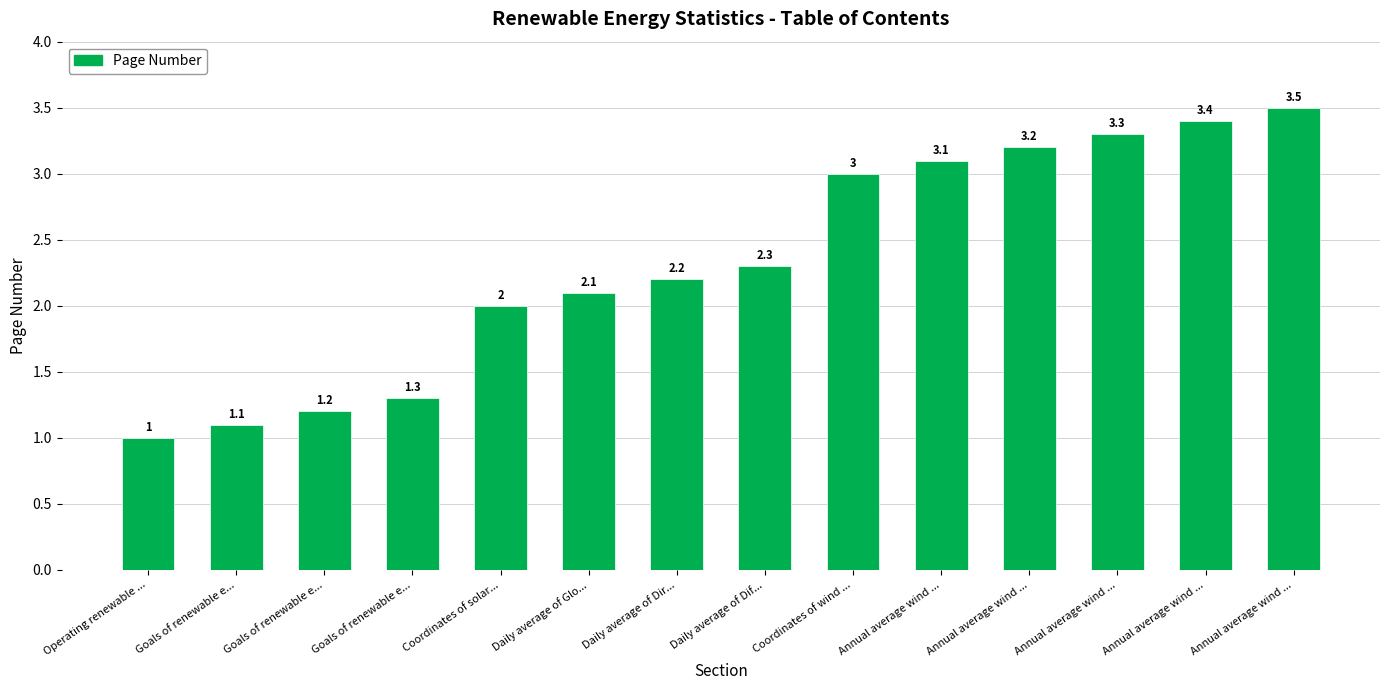

How many distinct data groups are displayed?

1